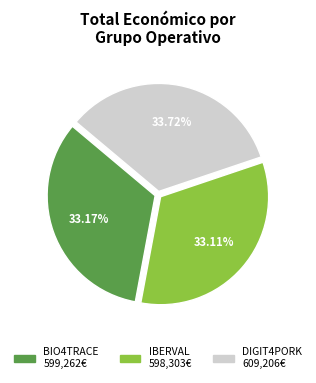

Is there any slice that represents more than half of the pie?

No